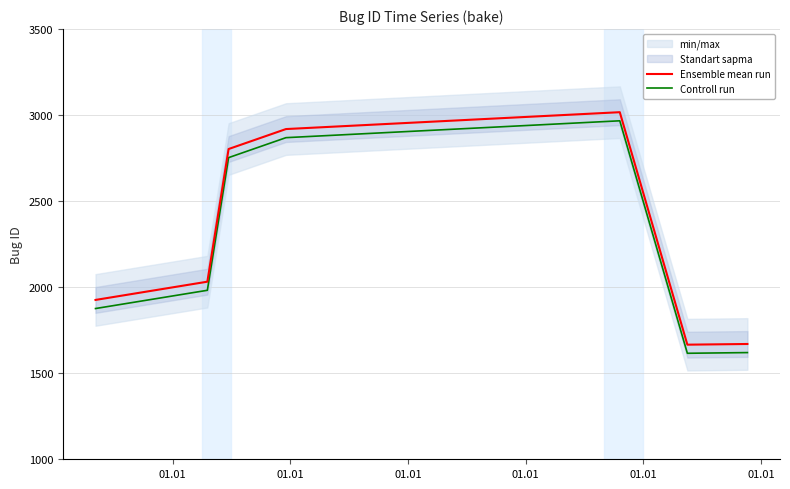

How many lines are shown in the chart?

2